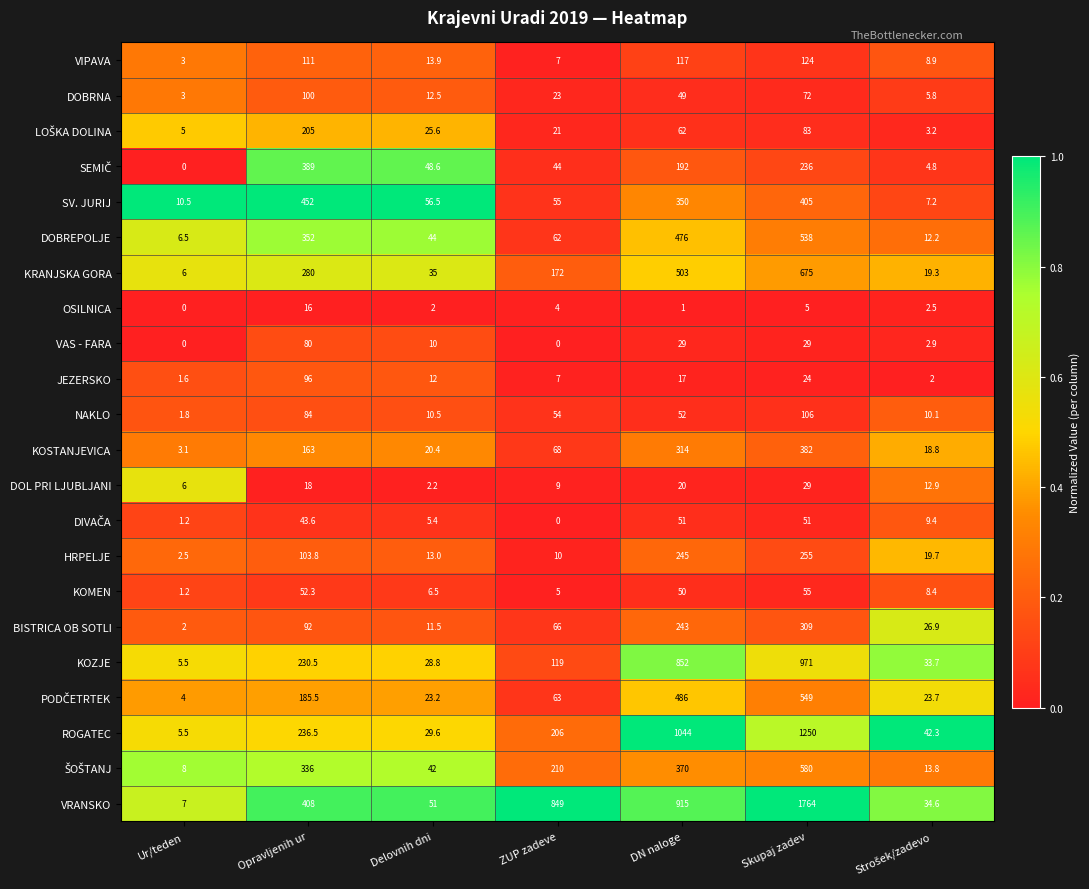

What is the greatest value displayed?

1764.0